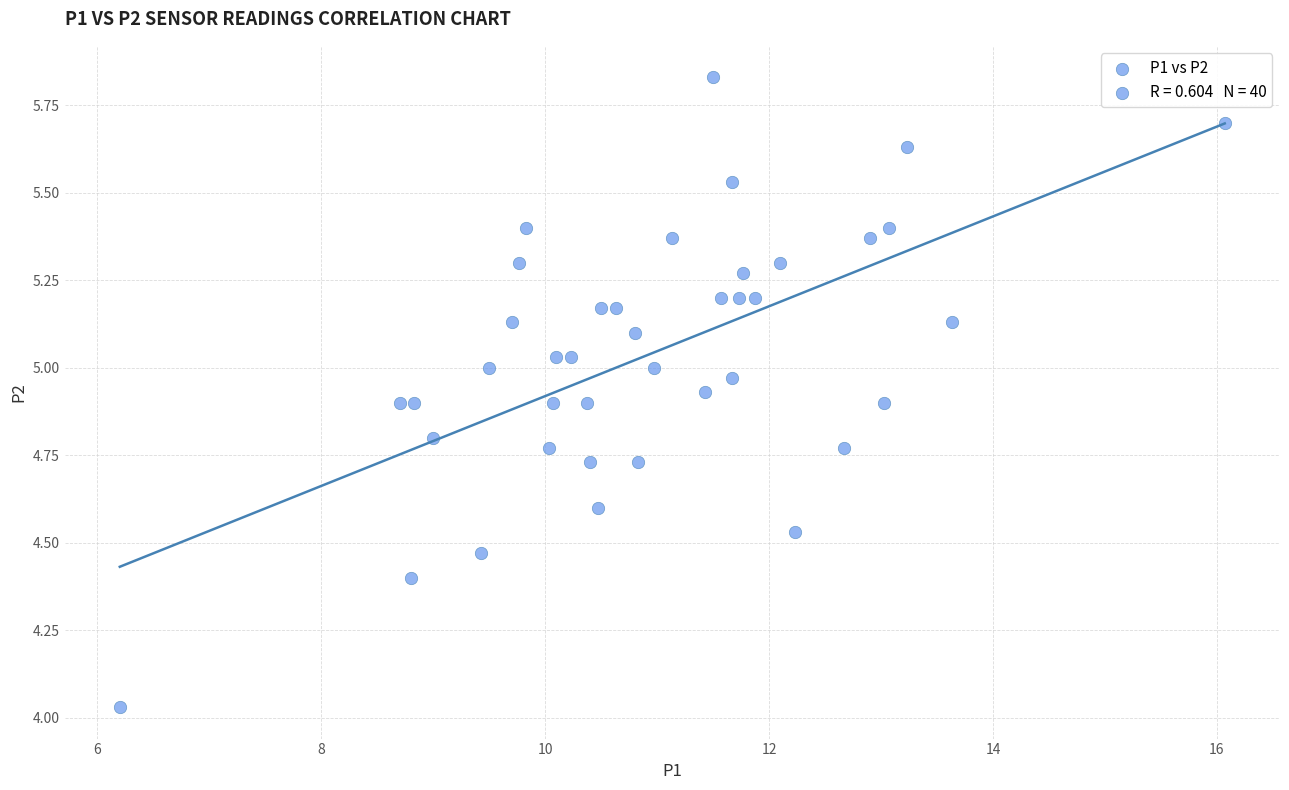

What is the range of X values (max minus min)?

9.9